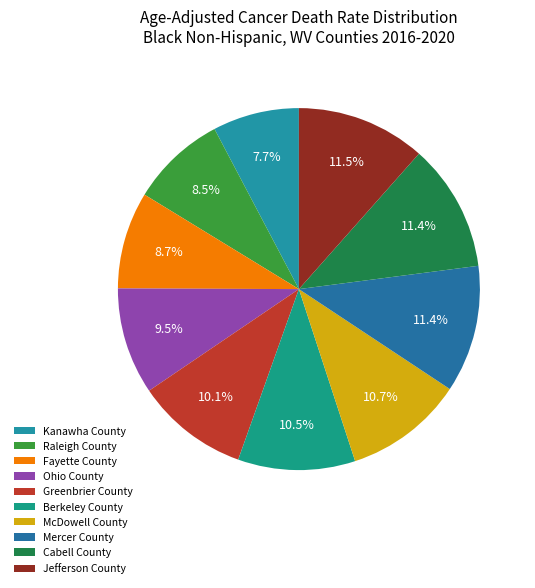

What portion of the pie excludes Mercer County?

88.6%